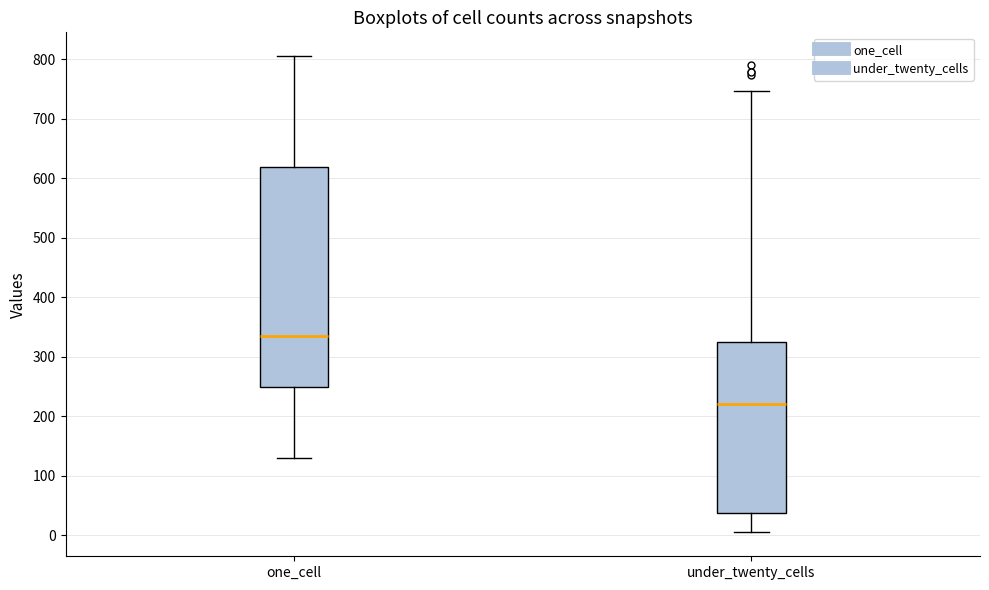

Where does the lower whisker of the box for one_cell end on the y-axis? The values are not printed on the chart, so give them approximately, as read against the axis.

130